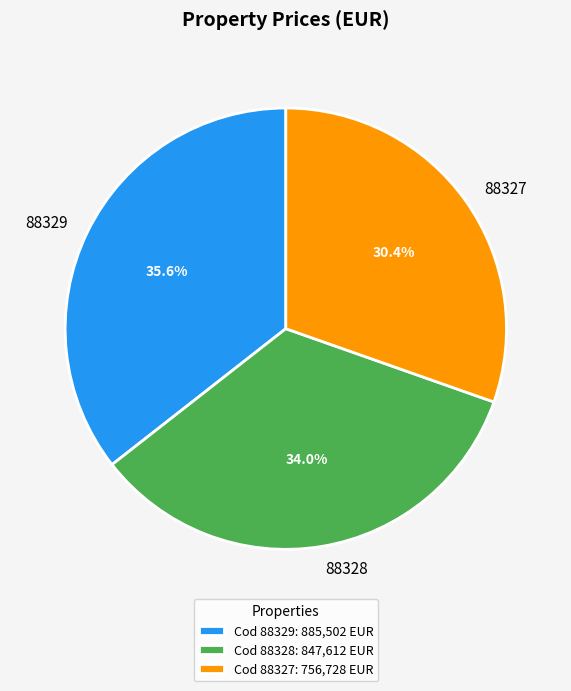

Is there a majority slice in this chart?

No